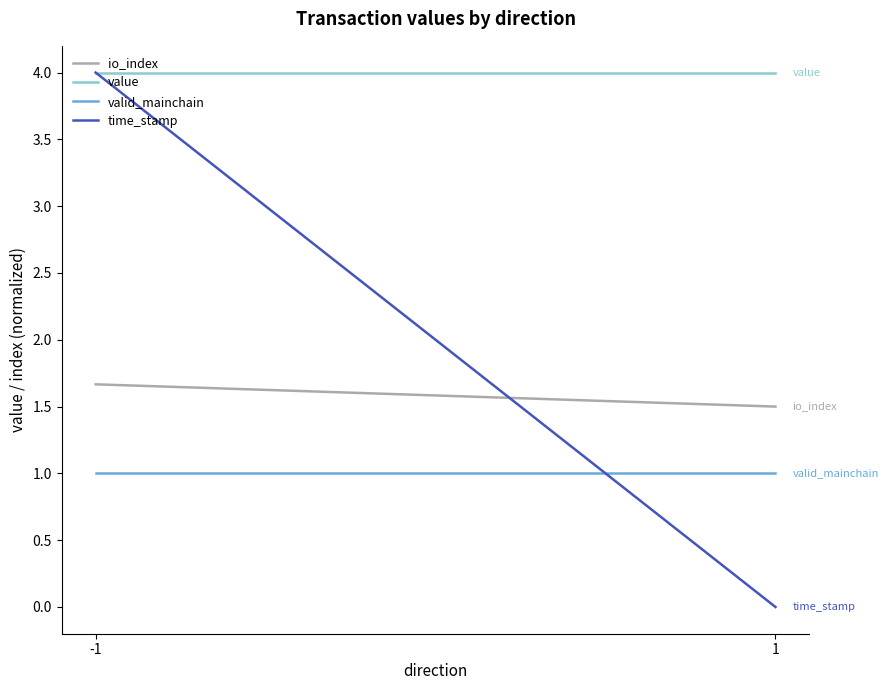

Which has a higher value, -1 or 1?

-1